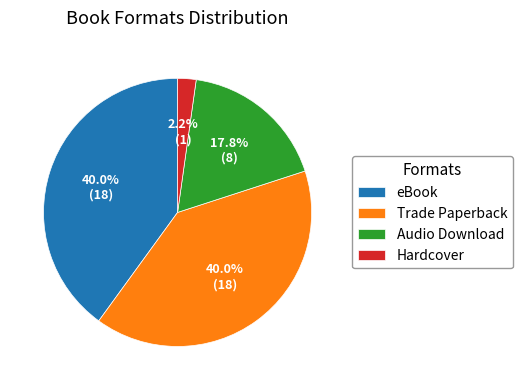

Approximately how many times larger is the value at Hardcover compared to Audio Download?

0.1